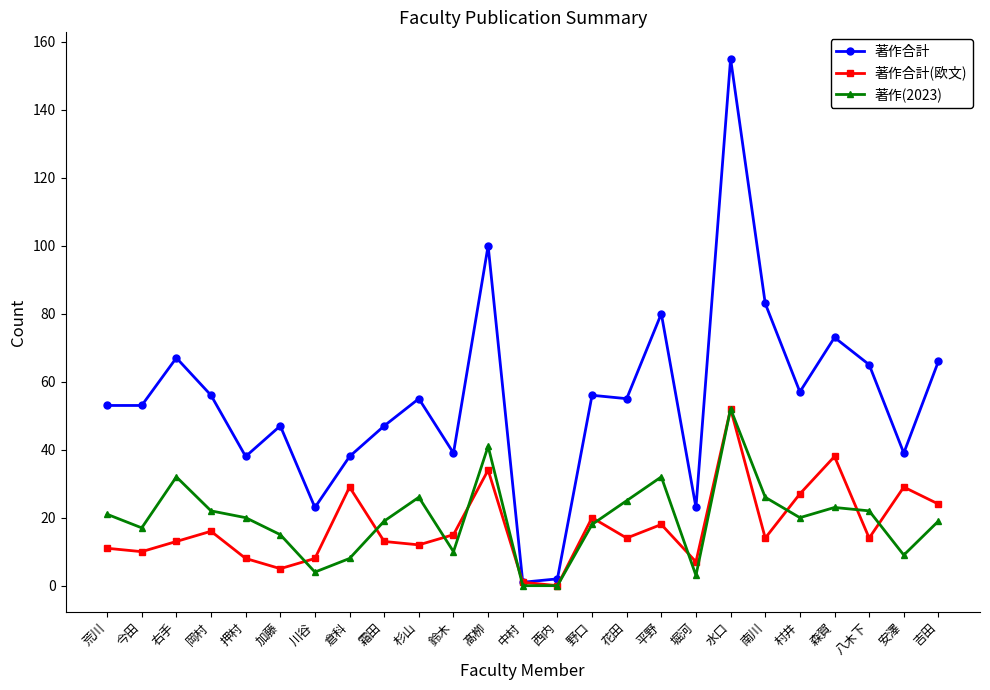

What position from the left is 今田?

2